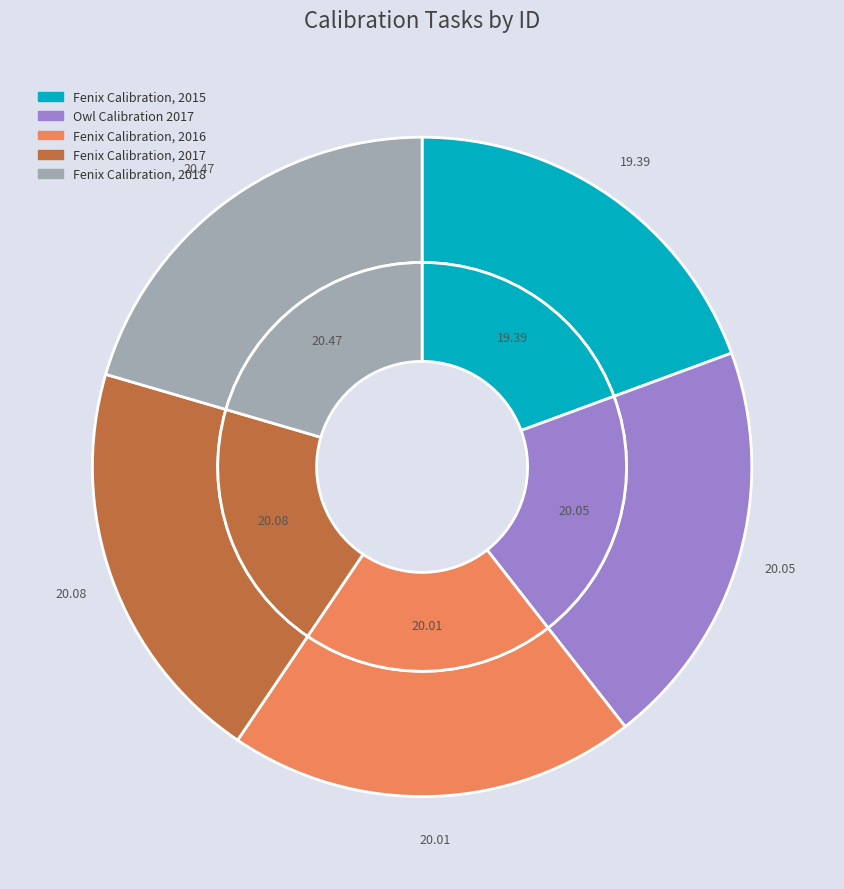

Is it true that Owl Calibration 2017 is 20% of the pie?

True